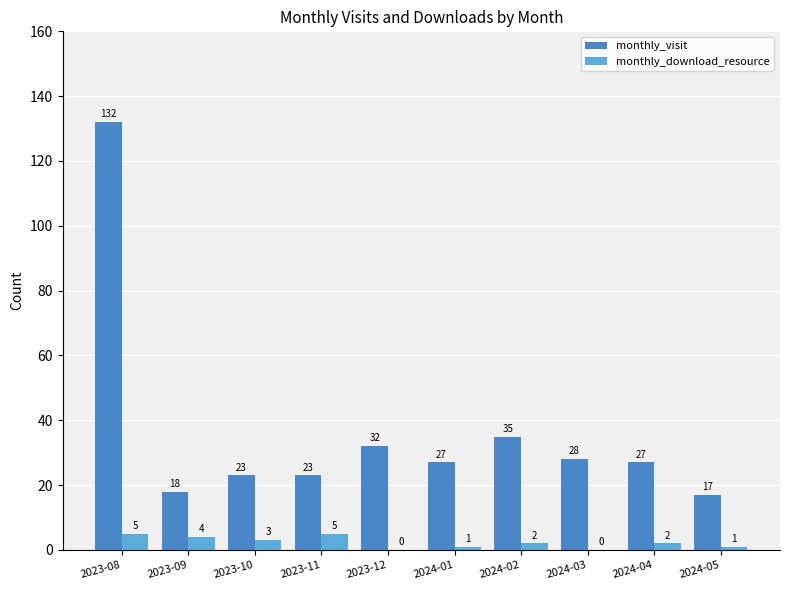

What is the total value across all series at 2024-01?

28